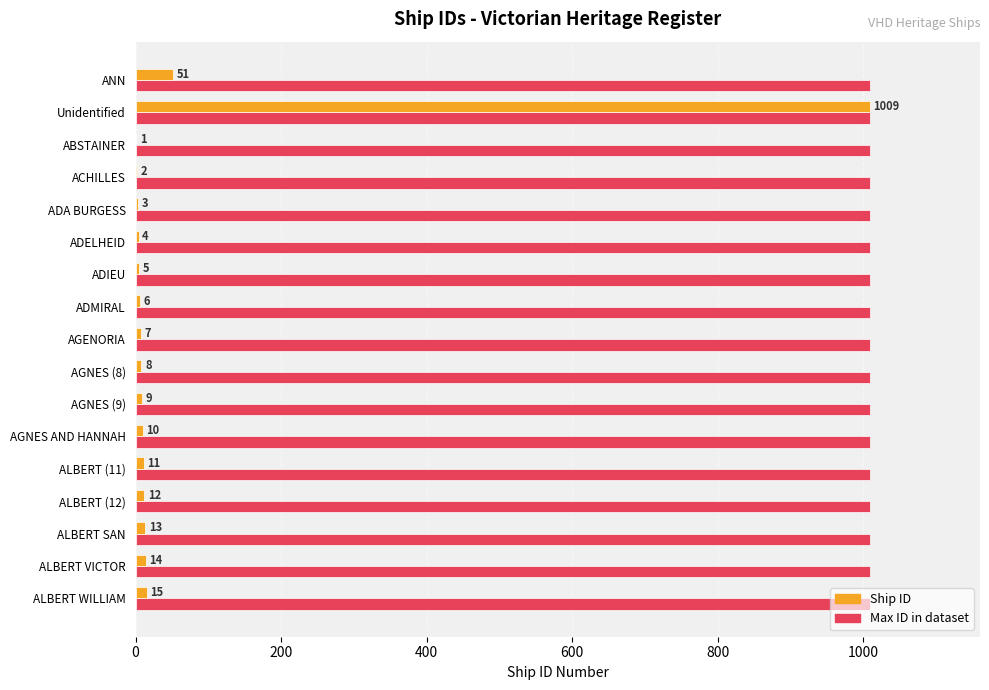

Which series has the widest spread of values?

Ship ID